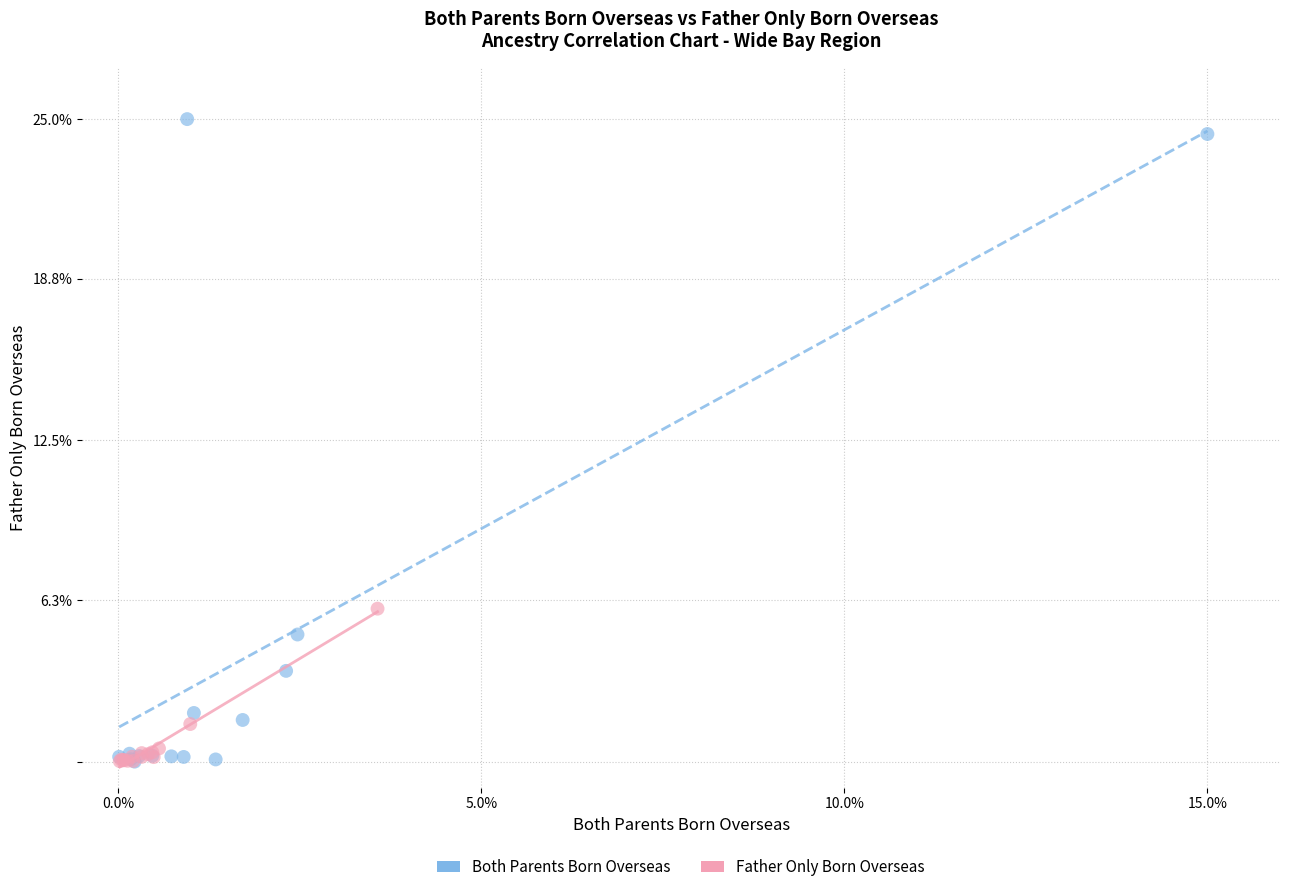

Which series reaches the maximum Y coordinate?

Both Parents Born Overseas